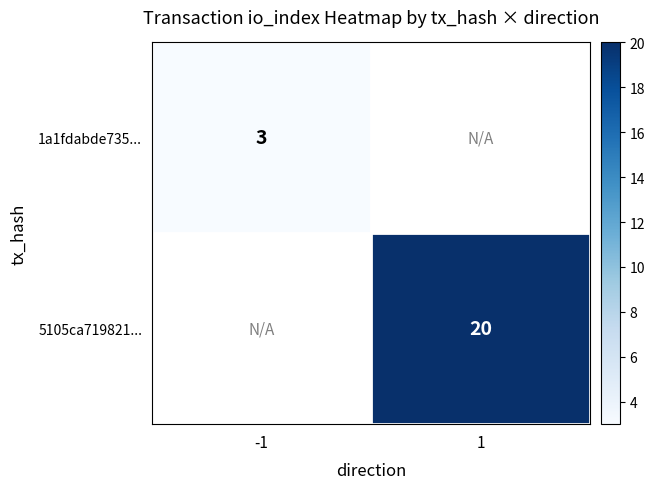

The value of 5105ca719821... at 1 is 20. True or false?

True